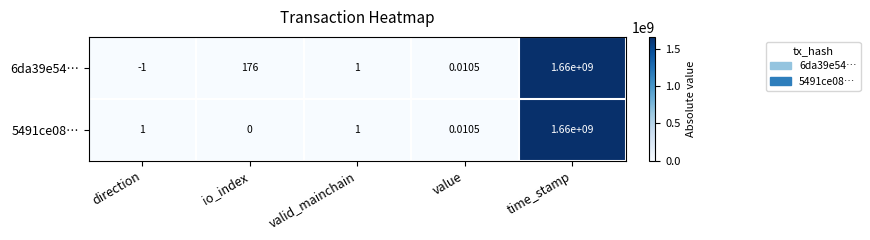

Count the number of categories in the chart.

5